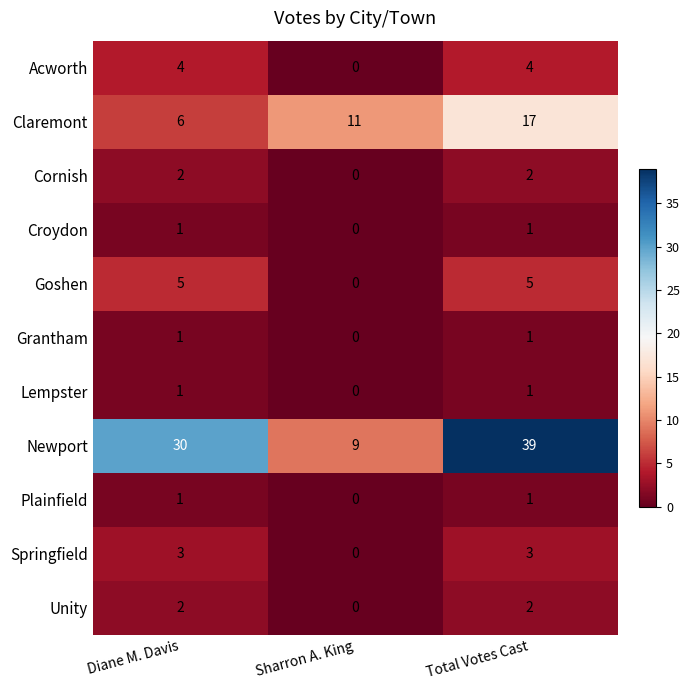

Which series has the largest total across all categories?

Newport